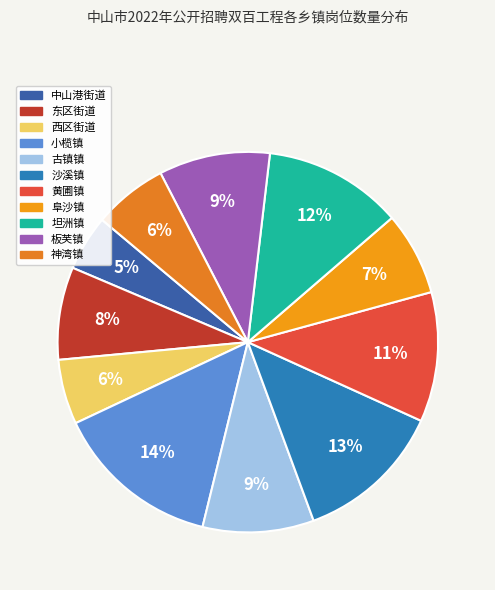

Count the number of slices in the pie.

11